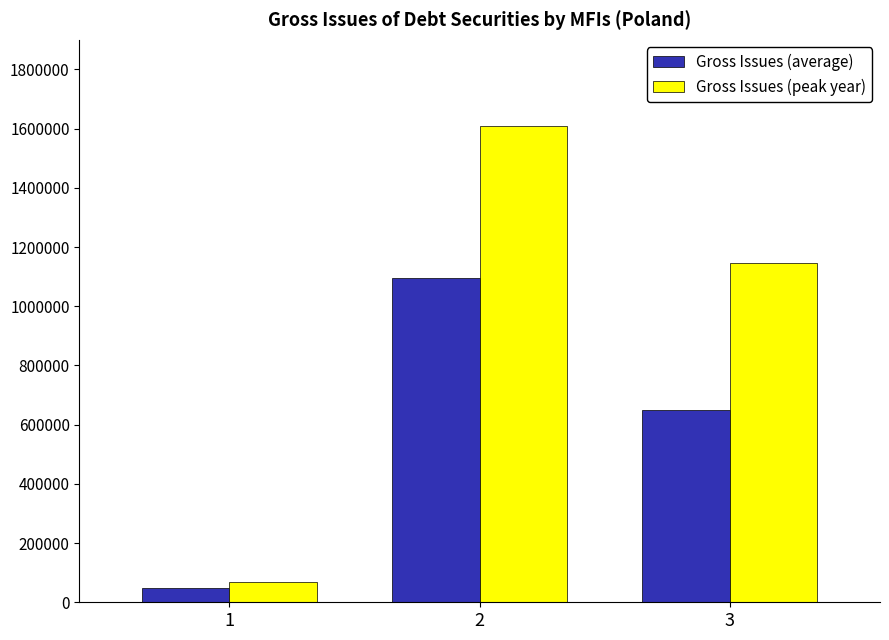

Reading left to right, list all the values displayed in this chart.

Gross Issues (average): 1=47512.8	2=1096582.8	3=650337.7
Gross Issues (peak year): 1=67494.7	2=1608213.9	3=1145077.3